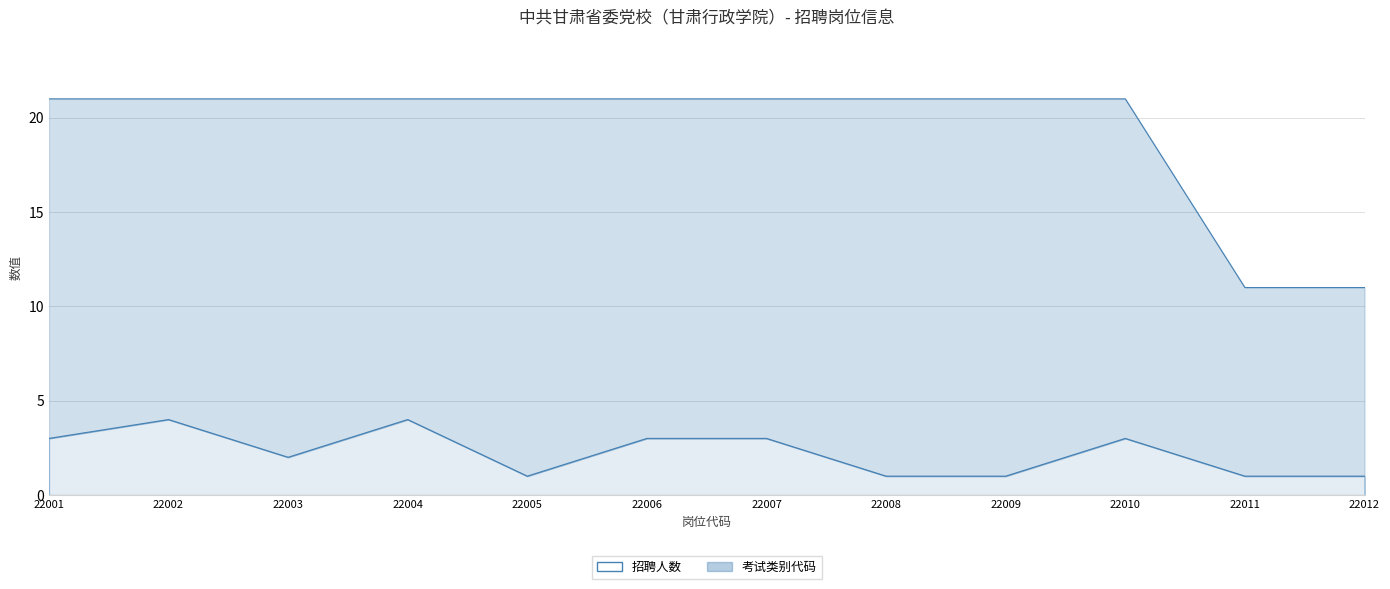

True or false: 招聘人数 and 考试类别代码 intersect in this chart.

False